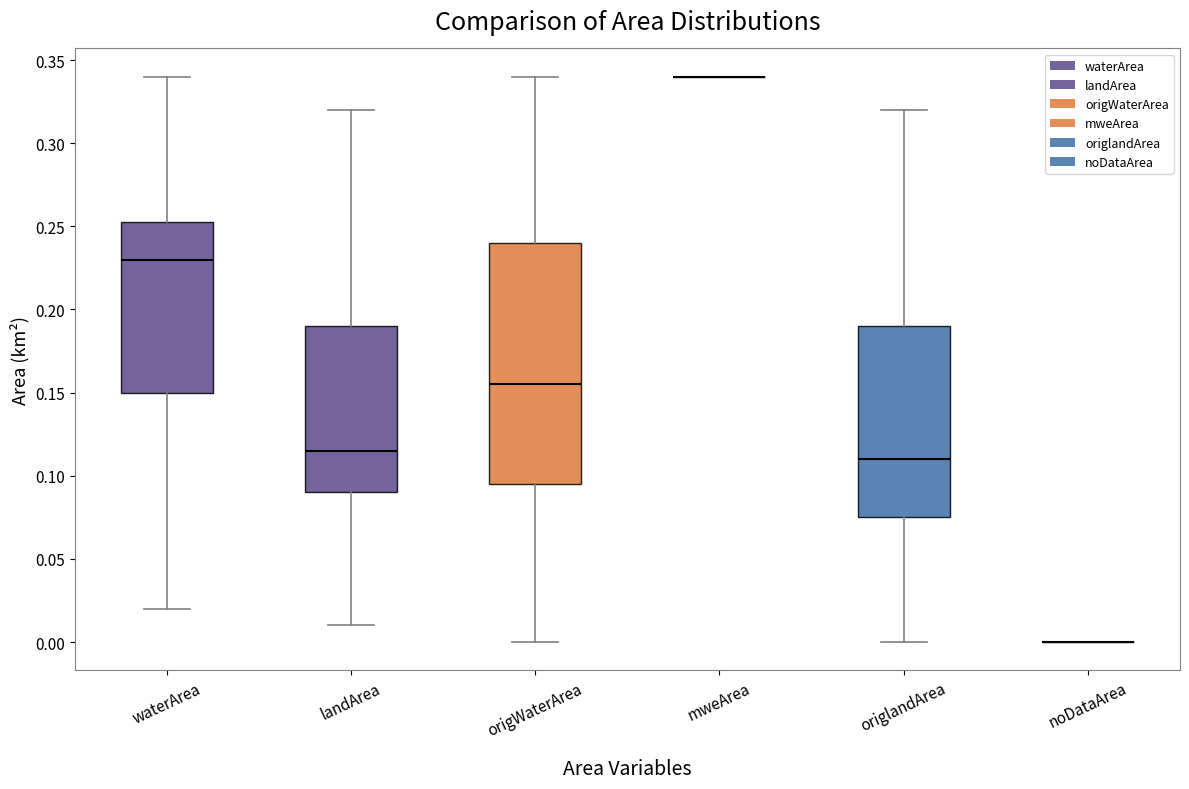

Where does the upper whisker of the box for waterArea end on the y-axis? The values are not printed on the chart, so give them approximately, as read against the axis.

0.340